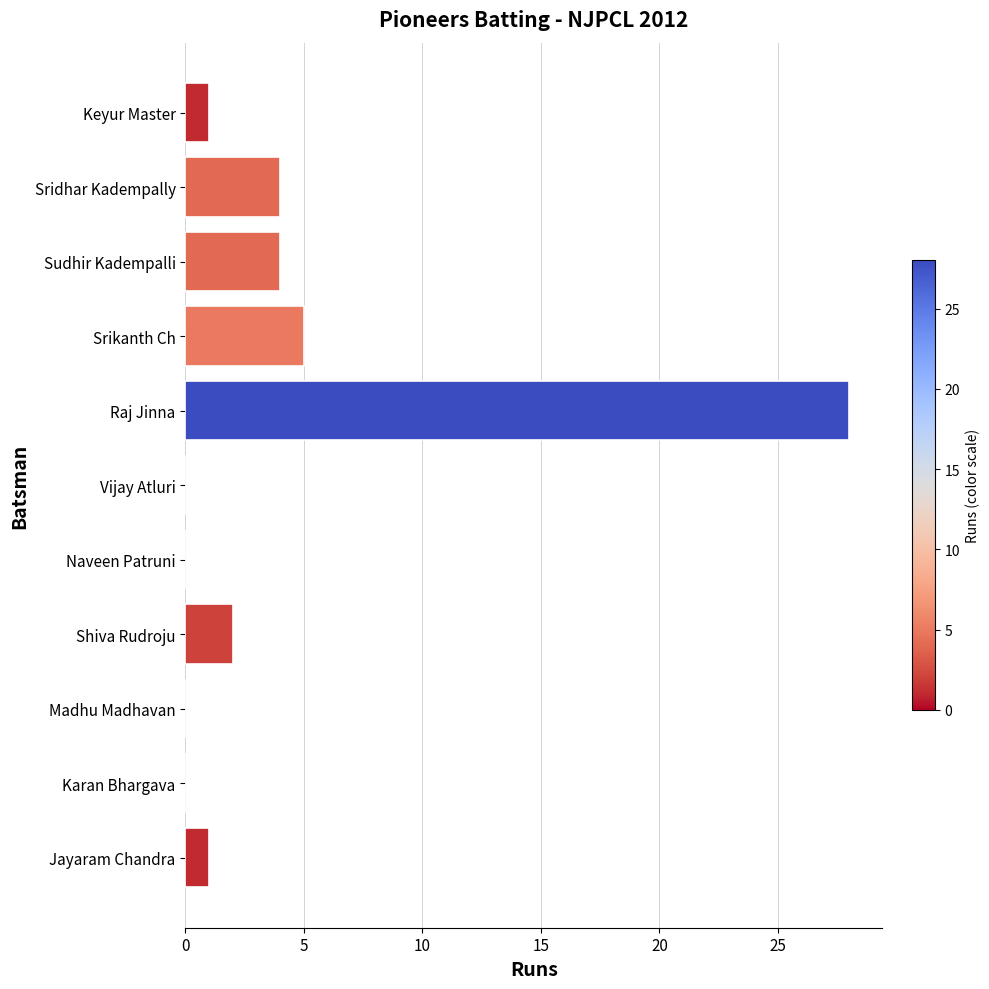

Which has a higher value, Sridhar Kadempally or Srikanth Ch?

Srikanth Ch